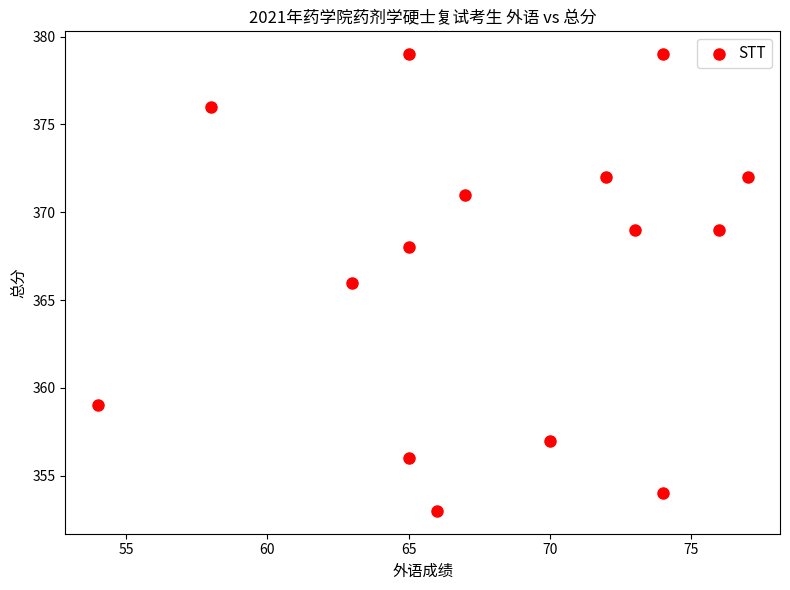

What is the range of Y values (max minus min)?

26